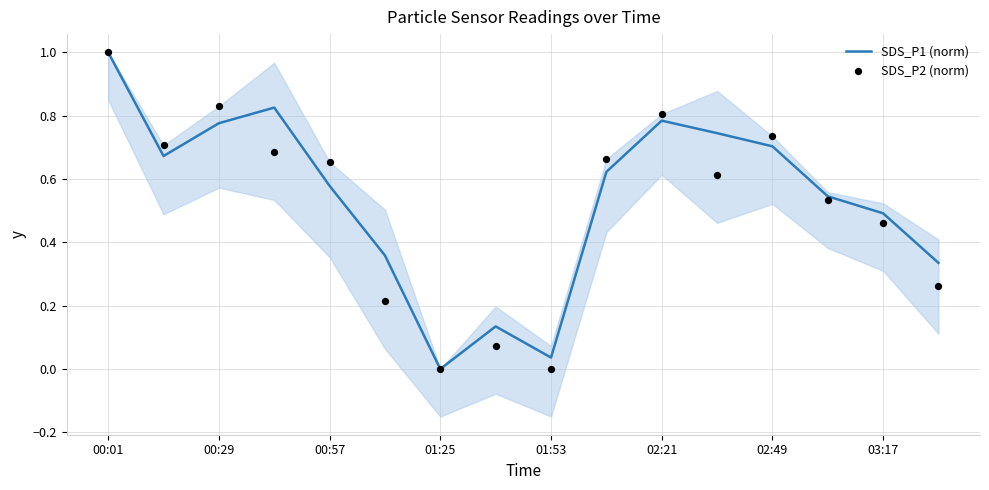

What are all the series names shown in the legend?

SDS_P1 (norm), SDS_P2 (norm)